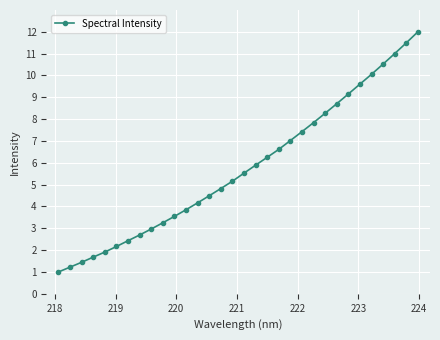

What is the sum of all values?

184.2